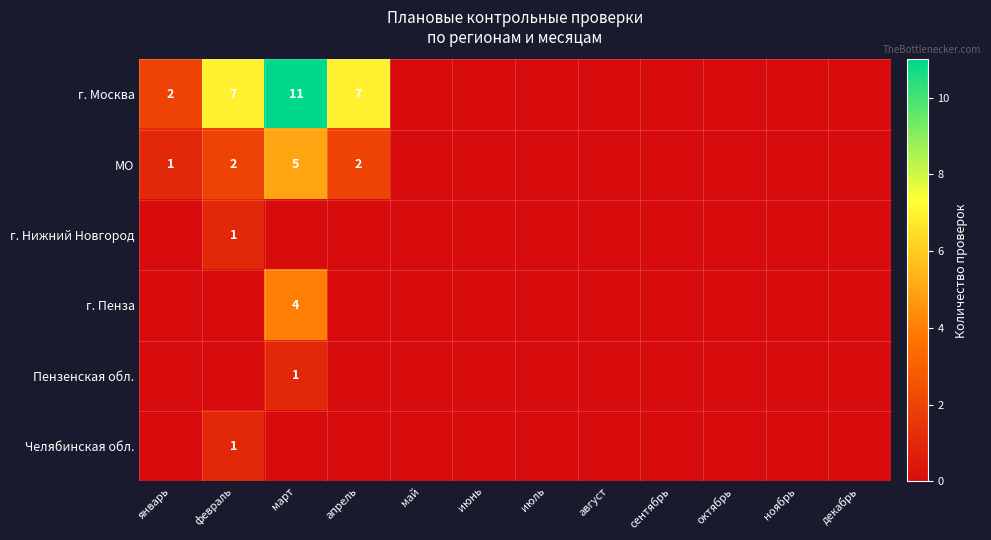

Is it true that г. Пенза equals 6 at март?

False